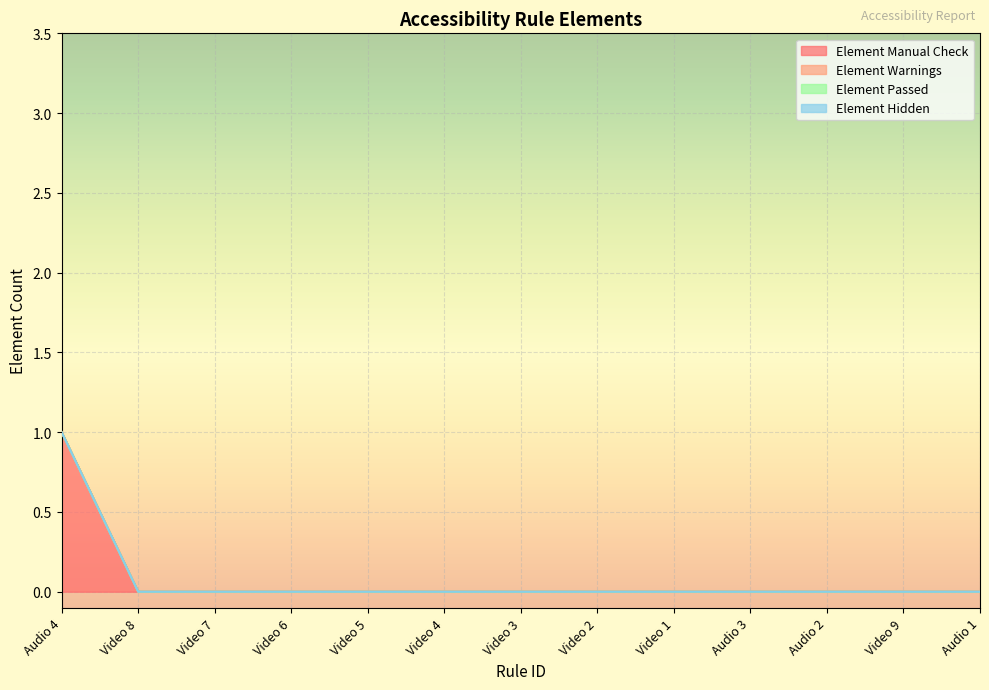

Where is Element Warnings nearest to the value 0?

Audio 4